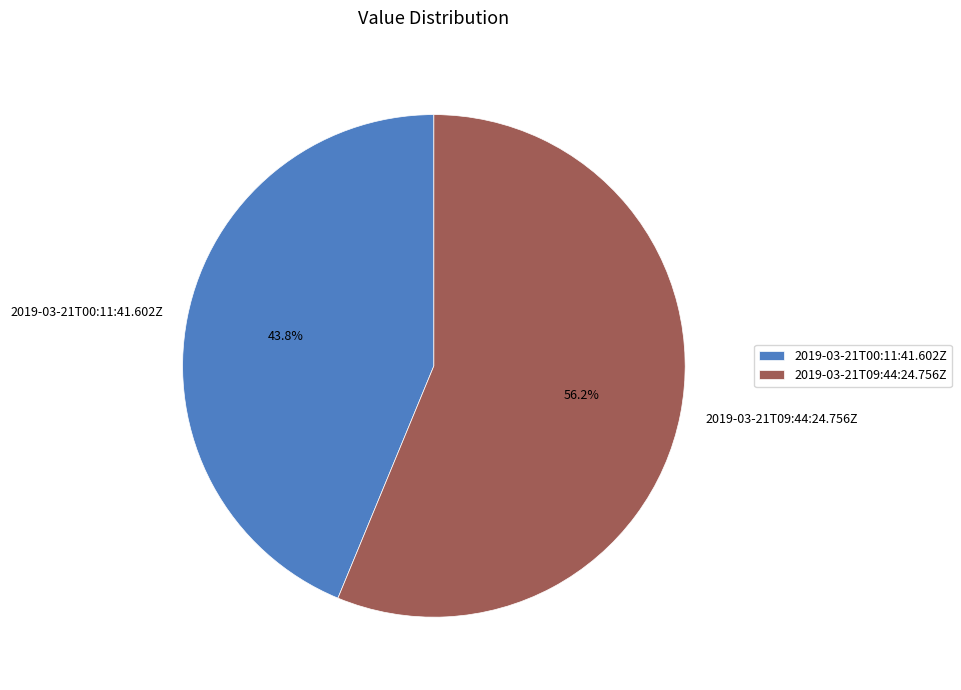

How many slices are in this pie chart?

2